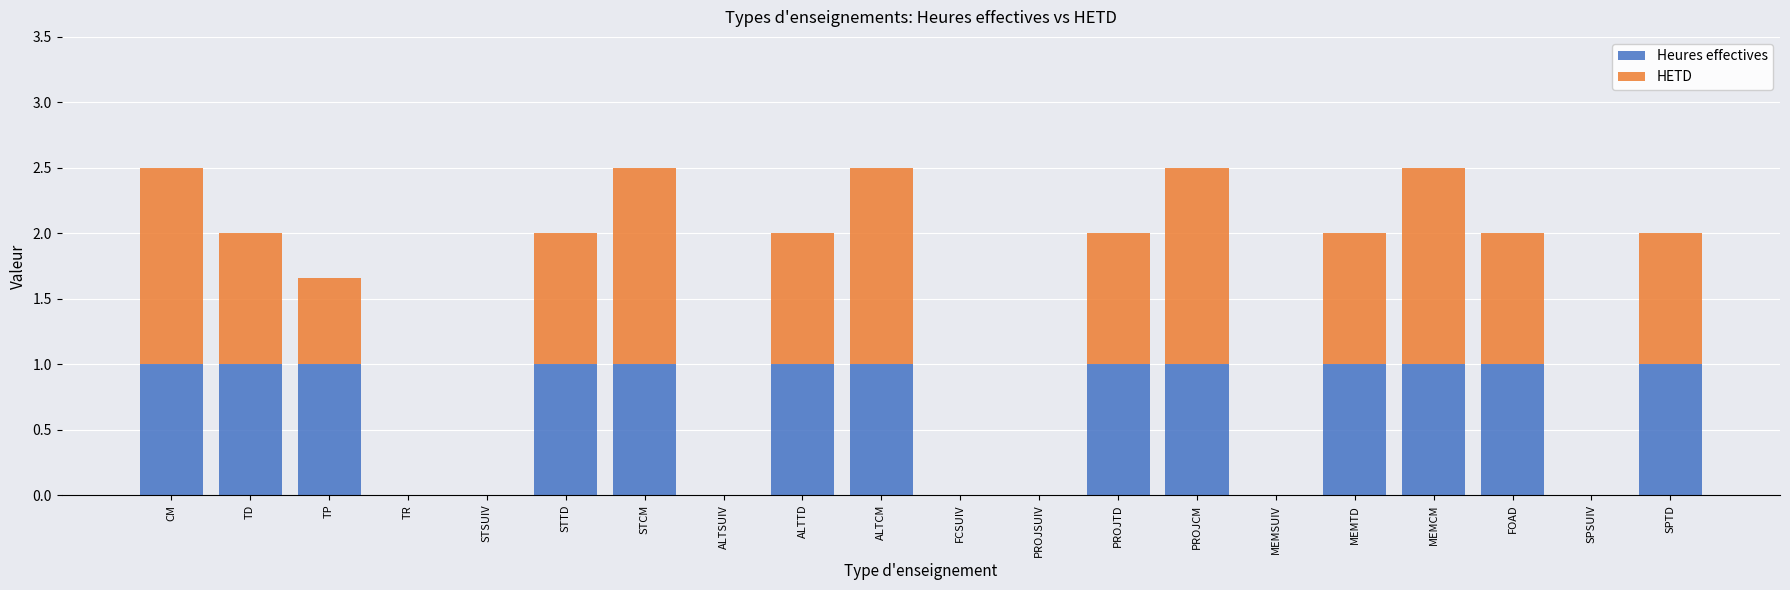

How many data points does each series have?

20